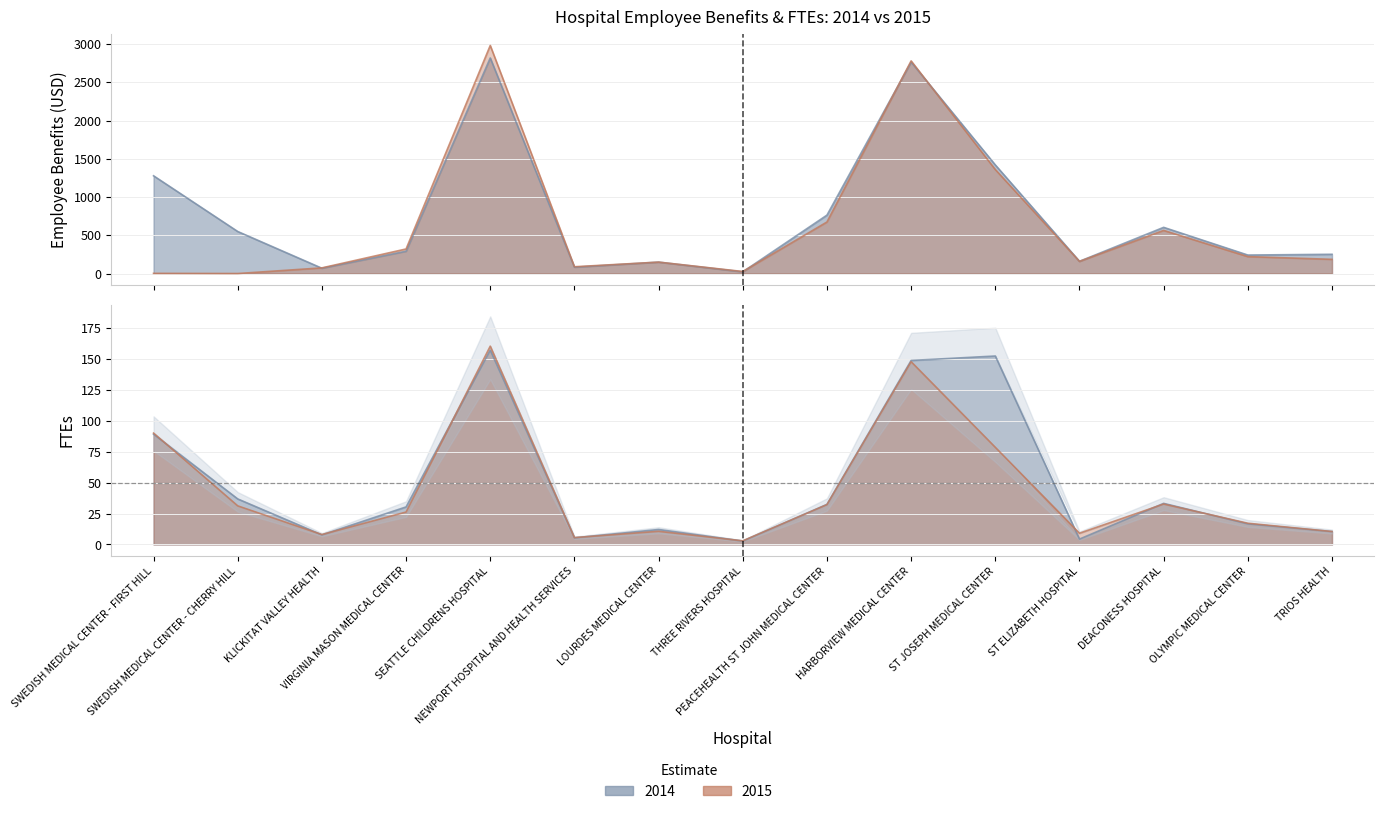

What is the difference between the maximum and second lowest values in the 2014 Employee Benefits series?

2748.5